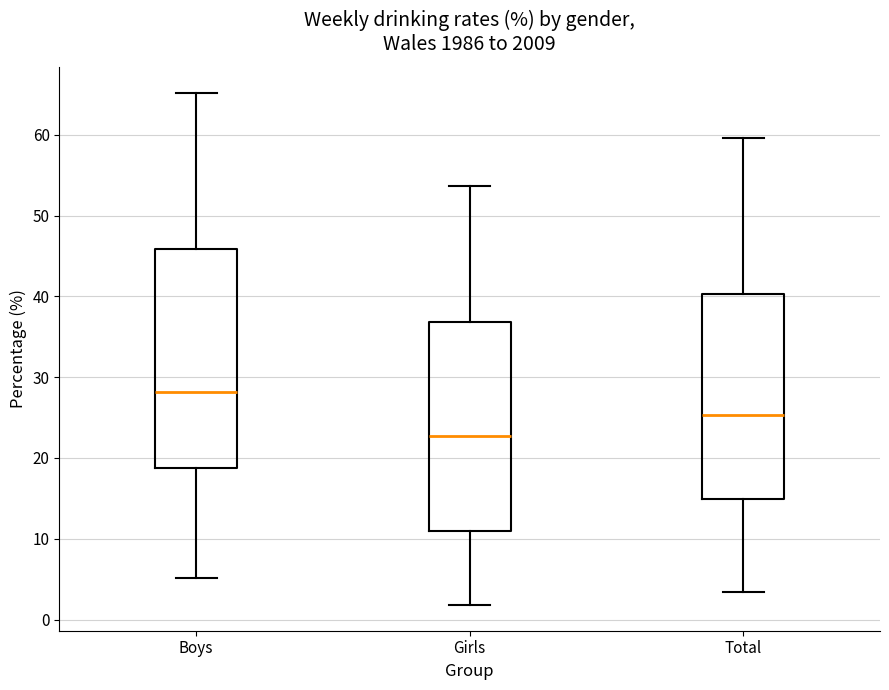

Reading left to right, transcribe this box plot: for each box, give where its median line is, the range the box spans, and where its two whiskers end, as read against the y-axis. The values are not printed on the chart, so give them approximately, as read against the axis.

Boys: median 28, box 19 to 46, whiskers 5 to 65
Girls: median 23, box 11 to 37, whiskers 2 to 54
Total: median 25, box 15 to 40, whiskers 3 to 60